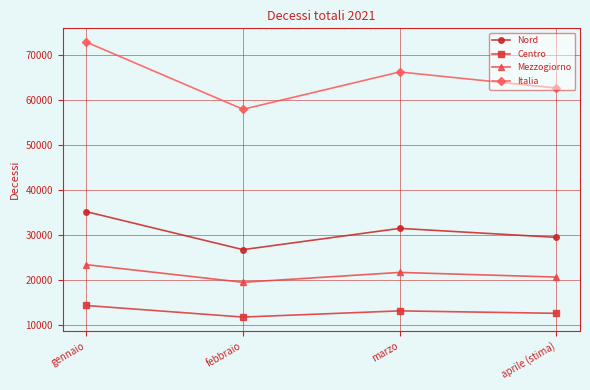

At which category does the chart reach its minimum across all series?

febbraio